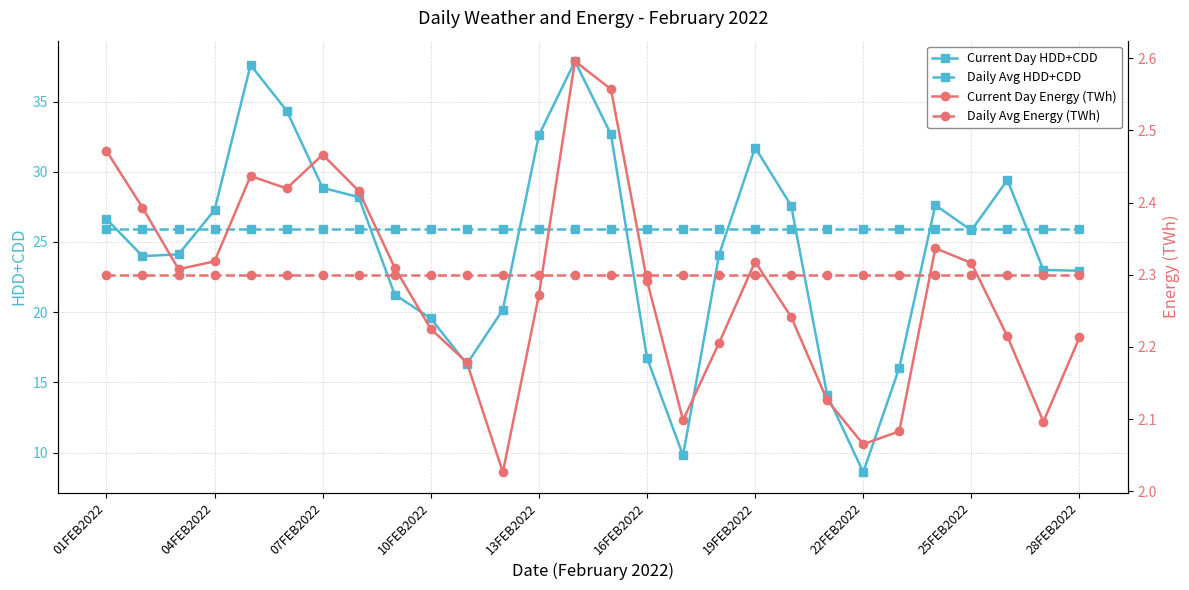

True or false: Current Day Energy (TWh) and Current Day HDD+CDD intersect in this chart.

False